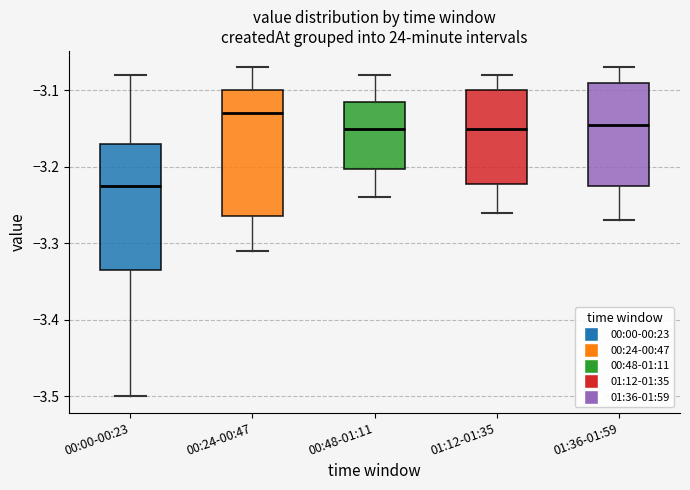

Which box's median line is the highest?

00:24-00:47